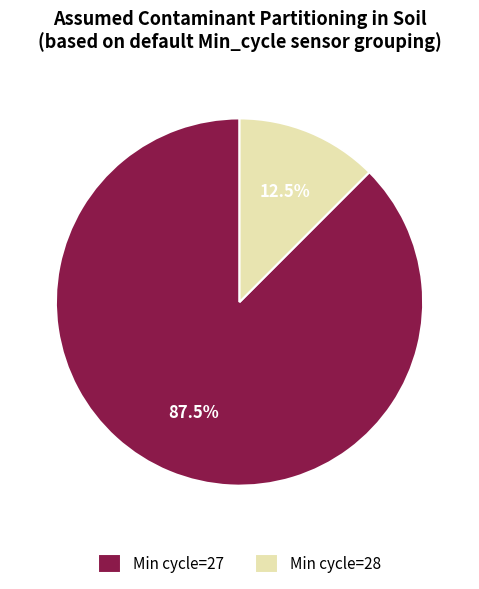

Between Min cycle=28 and Min cycle=27, which is larger?

Min cycle=27